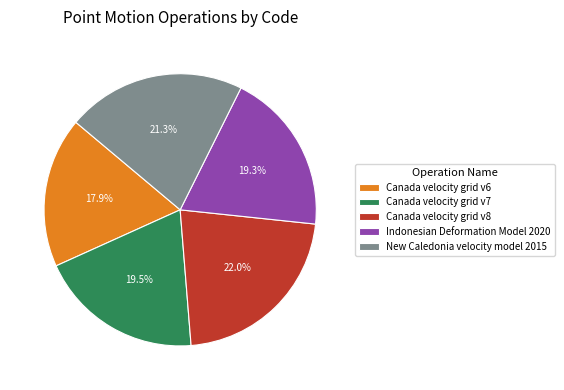

Which category has the biggest portion of the pie?

Canada velocity grid v8